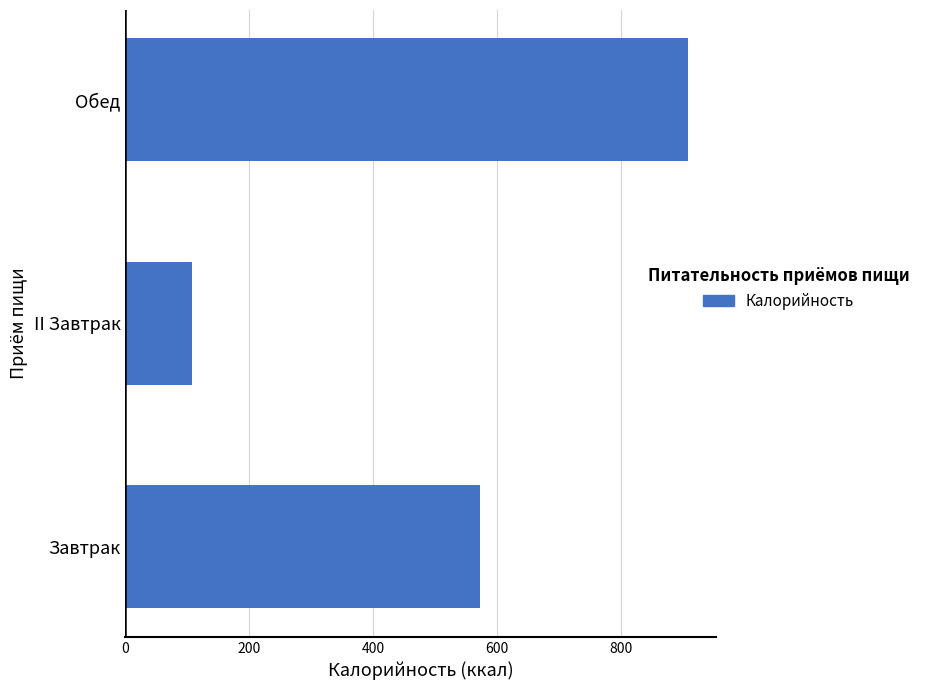

At which category does the chart reach its peak across all series?

Обед